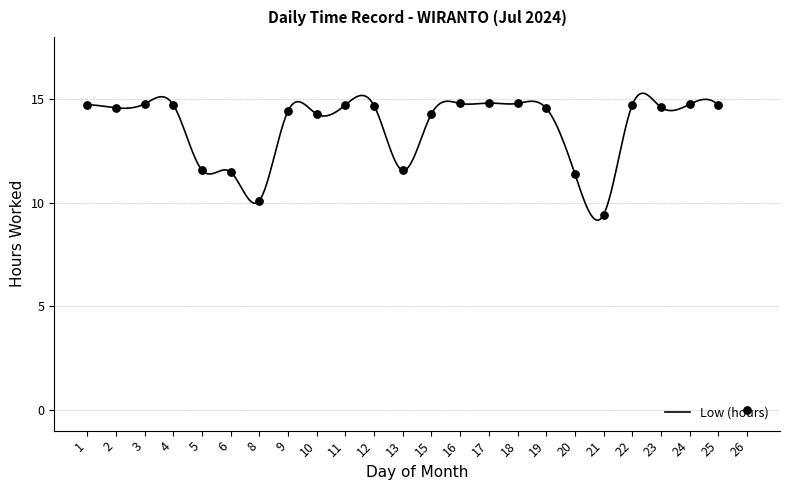

Which has a higher value, 19 or 25?

25